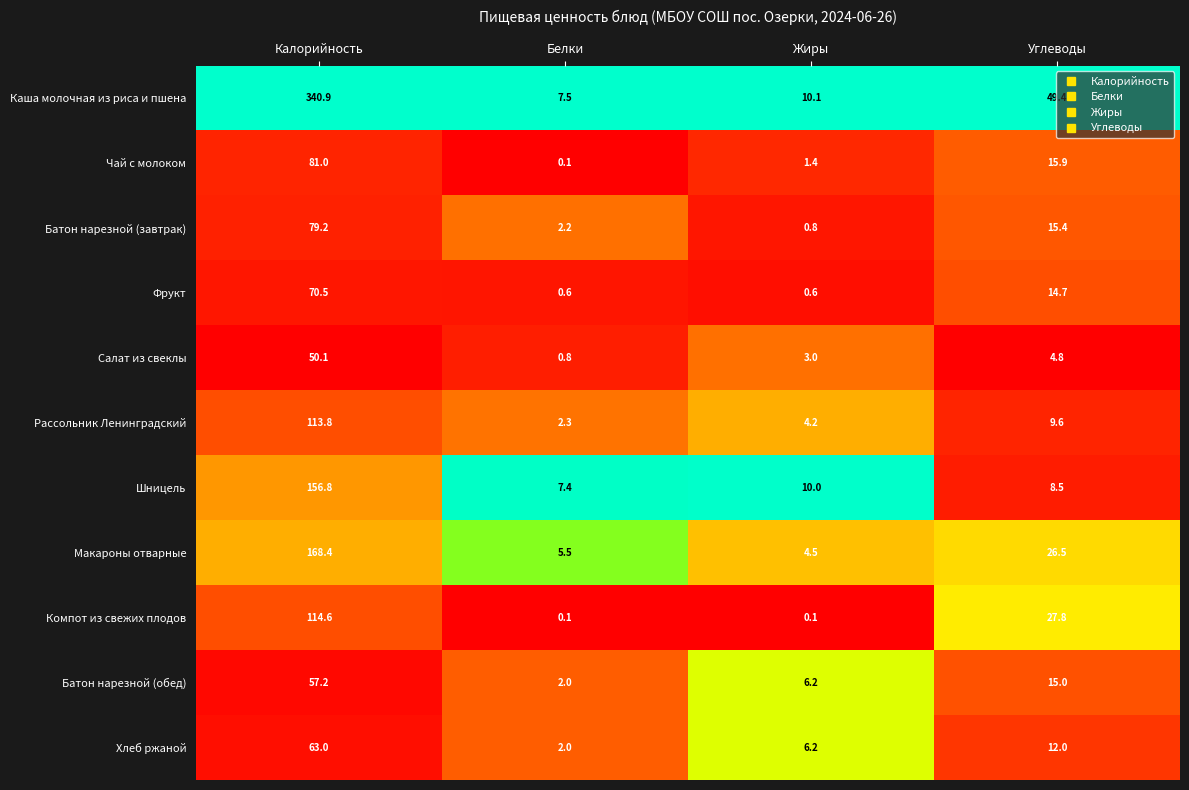

Which category has the highest value across all series?

Калорийность